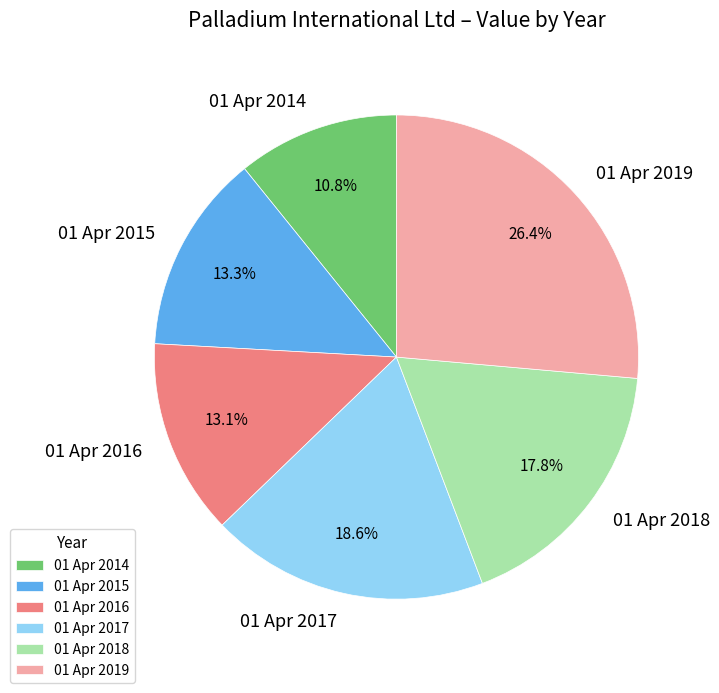

Which category has the smallest portion of the pie?

01 Apr 2014